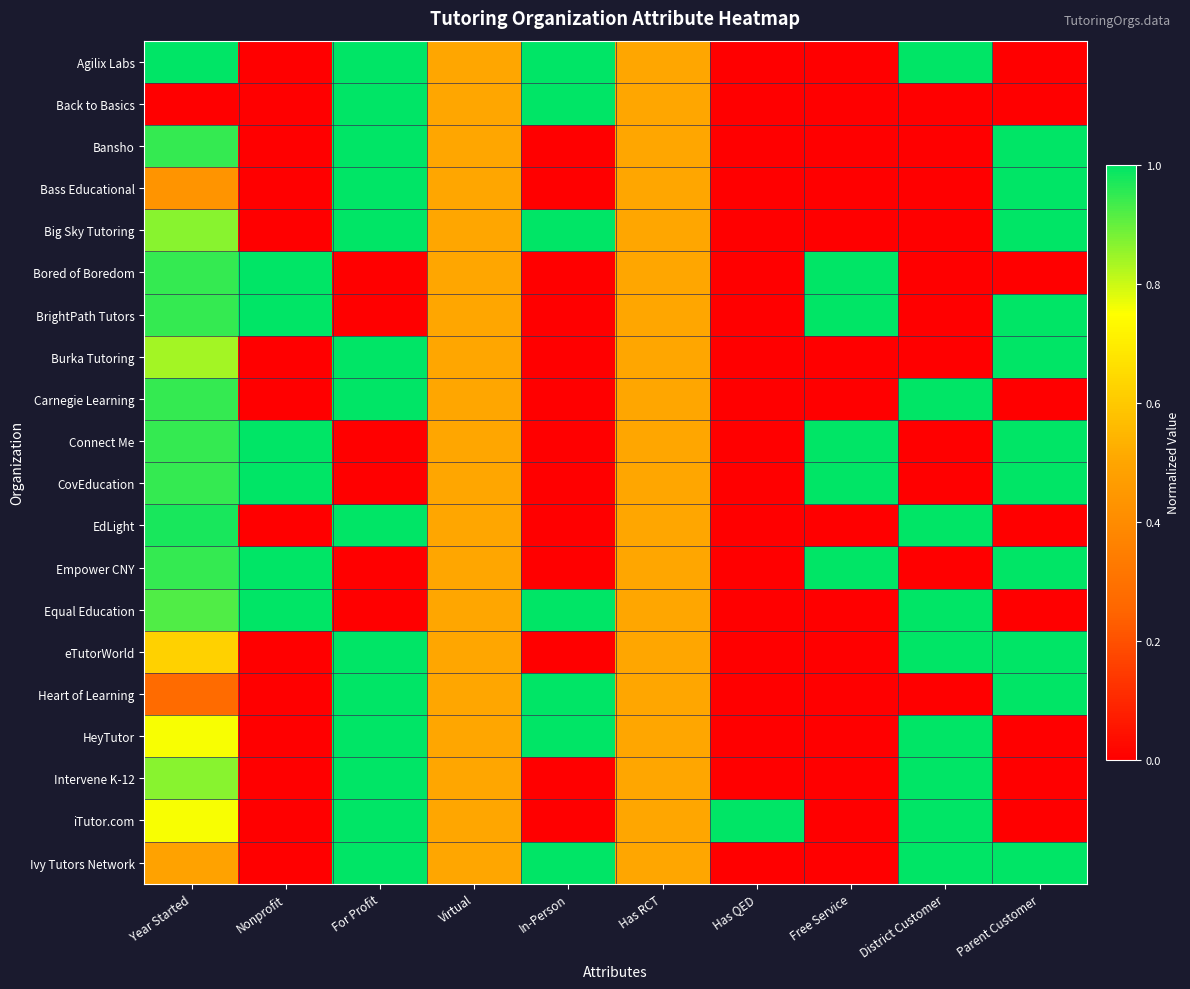

At Nonprofit, list the series in order from smallest to largest.

Agilix Labs, Back to Basics, Bansho, Bass Educational, Big Sky Tutoring, Burka Tutoring, Carnegie Learning, EdLight, eTutorWorld, Heart of Learning, HeyTutor, Intervene K-12, iTutor.com, Ivy Tutors Network, Bored of Boredom, BrightPath Tutors, Connect Me, CovEducation, Empower CNY, Equal Education